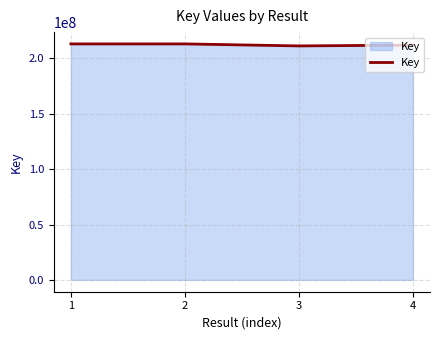

The value at 1 is 61655153. True or false?

False